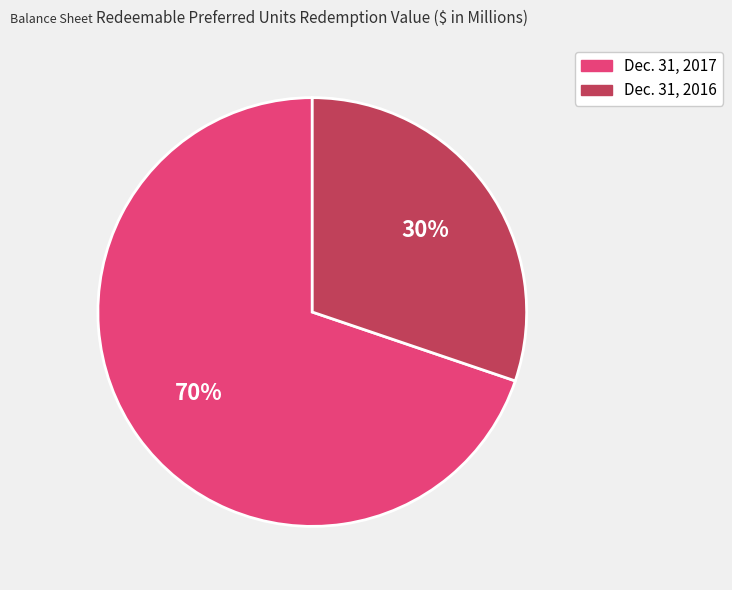

Rank the categories by value from lowest to highest.

Dec. 31, 2016, Dec. 31, 2017